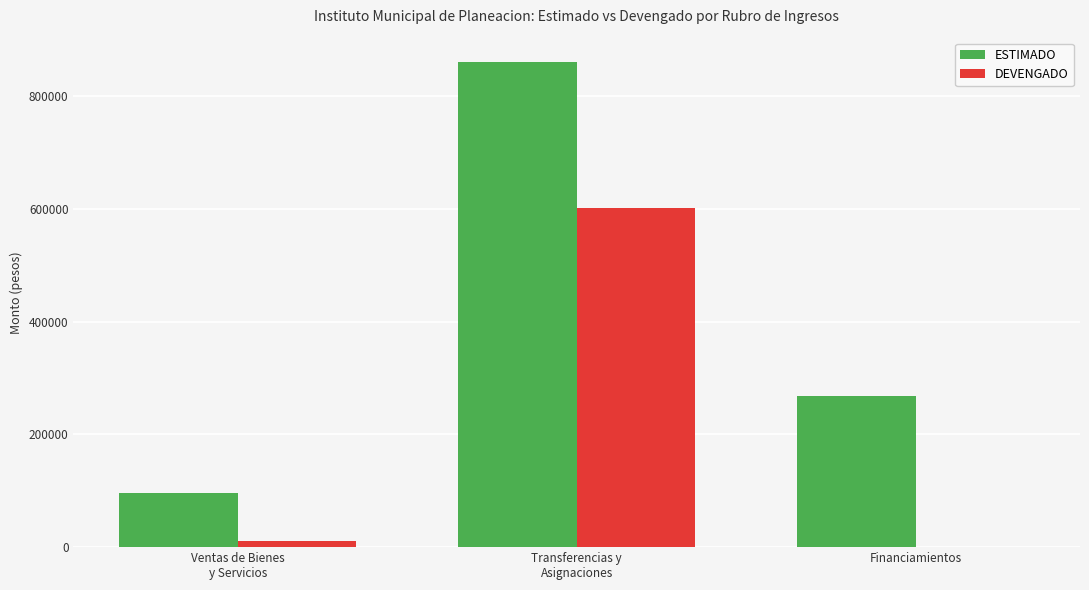

Reading left to right, transcribe all the data shown in this chart.

ESTIMADO: 96163.3	860900.0	268461.9
DEVENGADO: 11297.4	602452.2	0.0